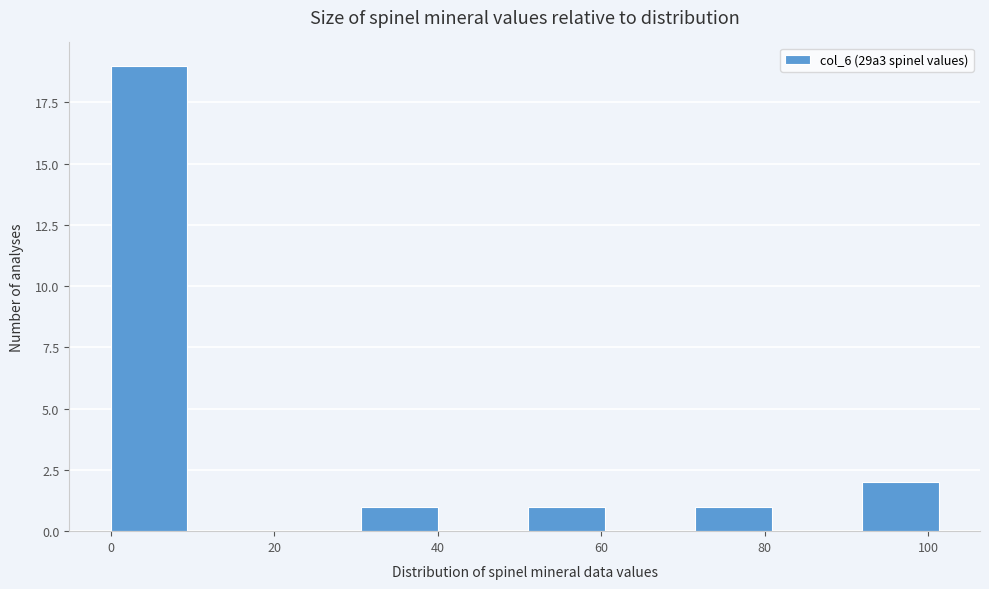

Reading left to right, list every bar in this chart as the range it spans on the x-axis followed by its height. Neither the bar edges nor the heights are printed on the chart, so give them approximately, as read against the axes.

0 to 10: 19
10 to 20: 0
20 to 30: 0
30 to 40: 1
40 to 52: 0
52 to 62: 1
62 to 72: 0
72 to 82: 1
82 to 92: 0
92 to 102: 2